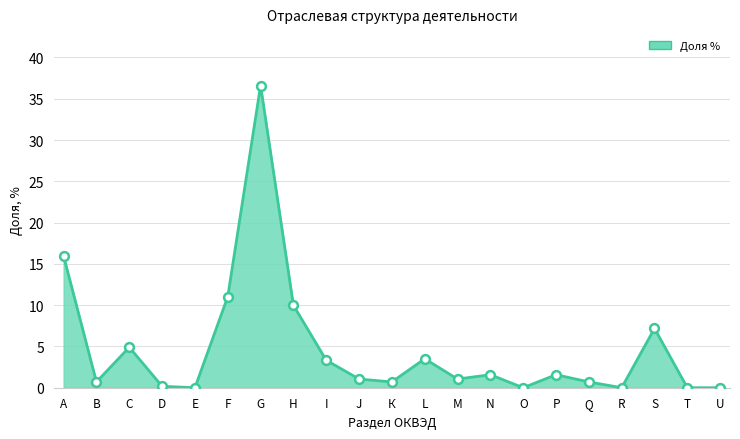

What is the ratio of the value at N to the value at F?

0.1